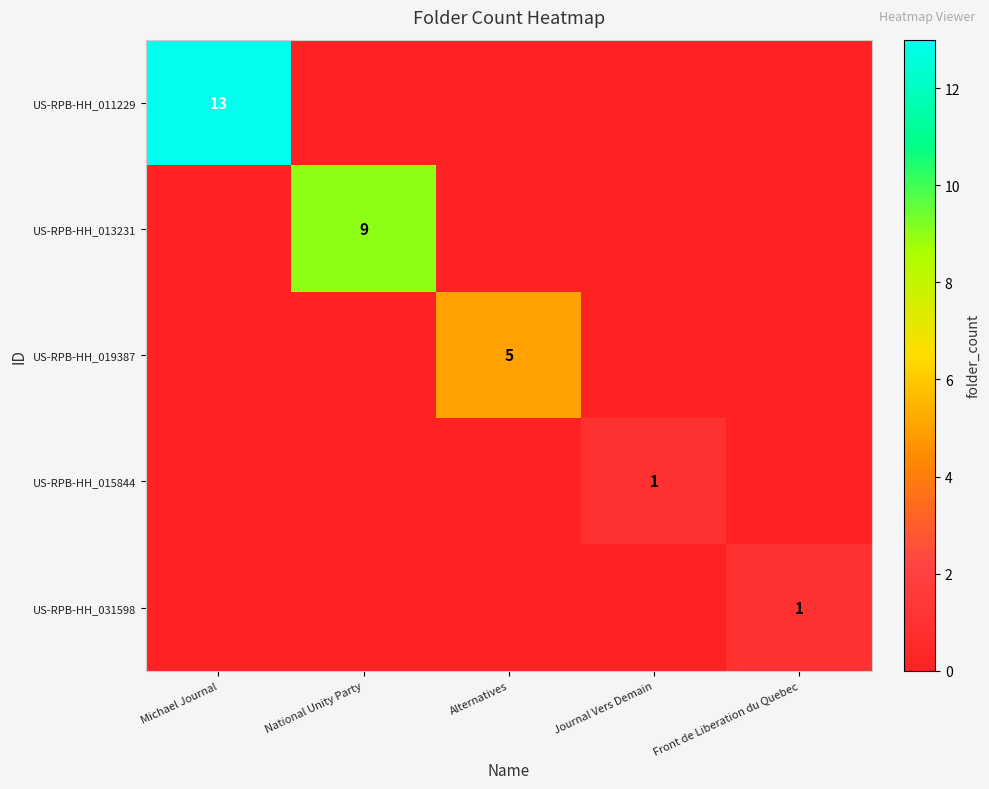

True or false: US-RPB-HH_011229 has a value of 13 at Michael Journal.

True